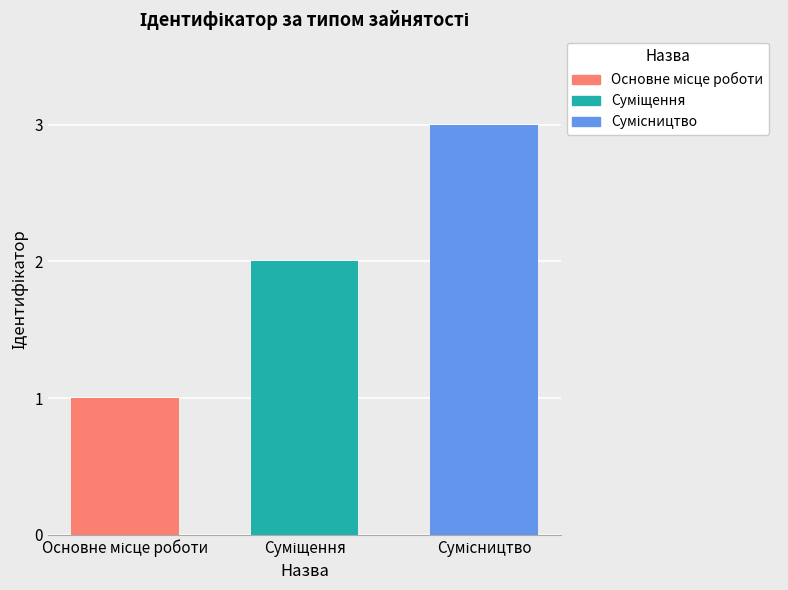

What is the maximum value shown in the chart?

3